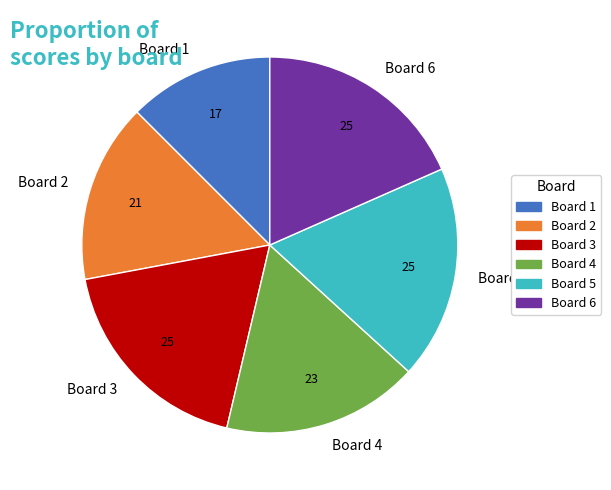

Between Board 4 and Board 2, which is larger?

Board 4